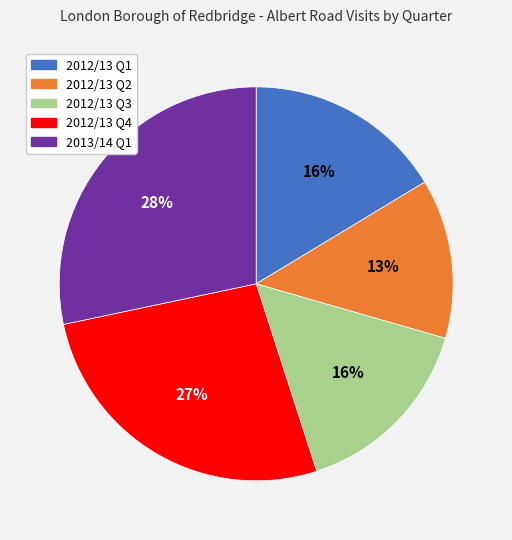

Do 2012/13 Q1 and 2012/13 Q4 together represent more than half of the pie?

No